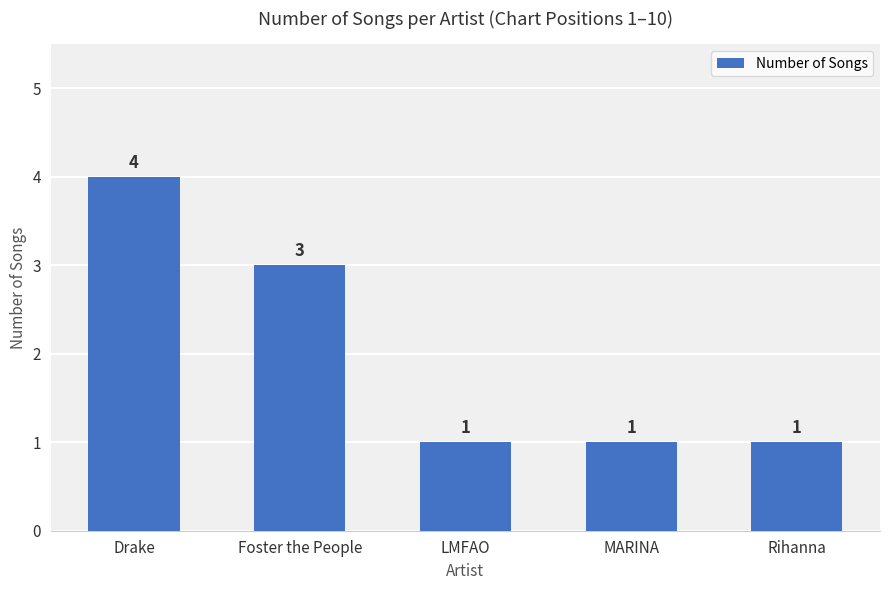

Are the bars grouped side by side (vs. stacked)?

No